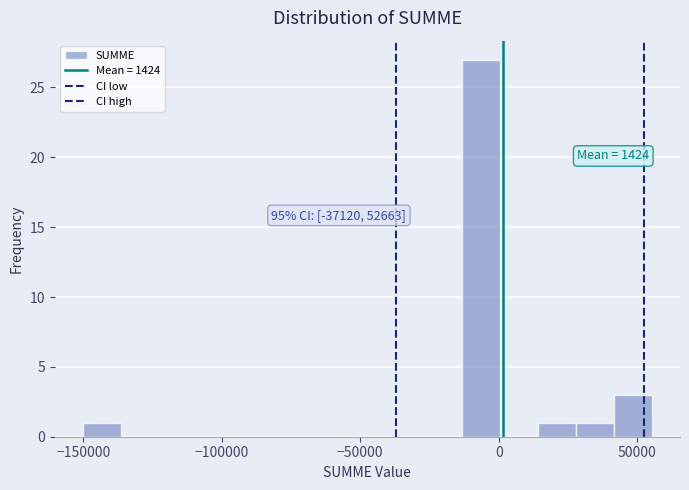

Around what value on the x-axis is the tallest bar? Give the approximate position of its centre, as read against the axis.

-5000